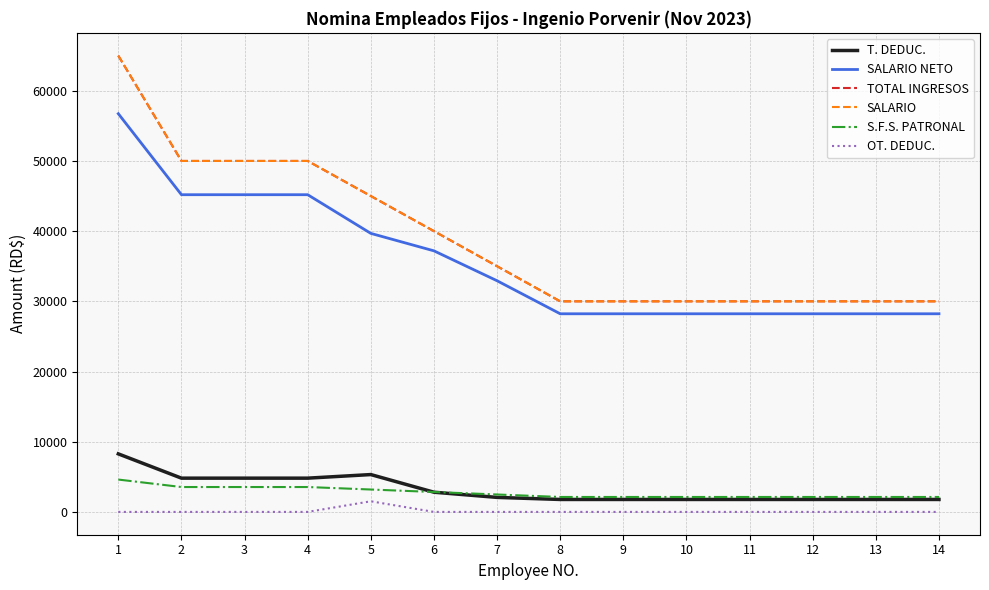

True or false: TOTAL INGRESOS and SALARIO NETO cross at least once.

False